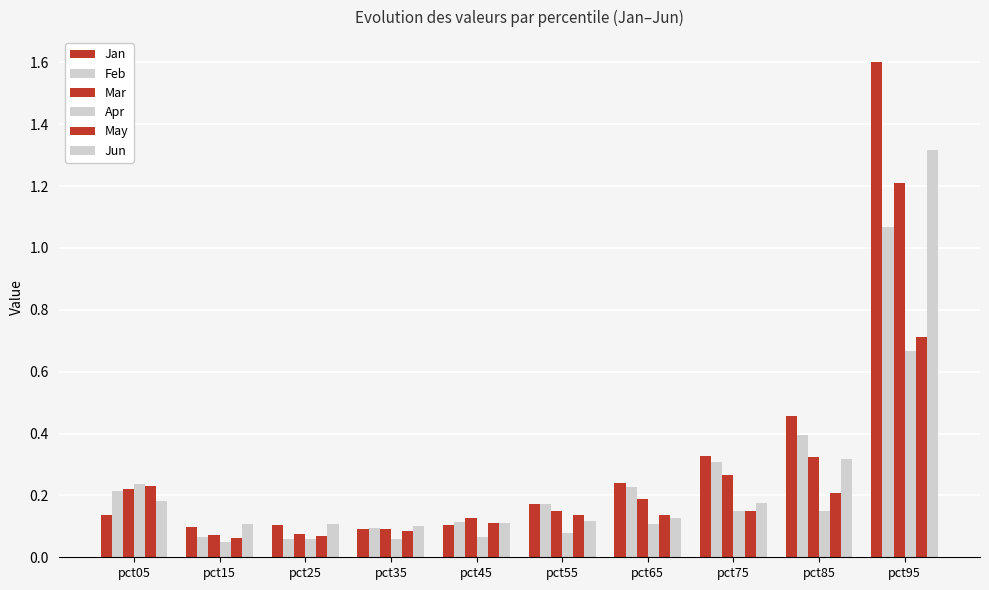

At which category is the sum across all series the highest?

pct95